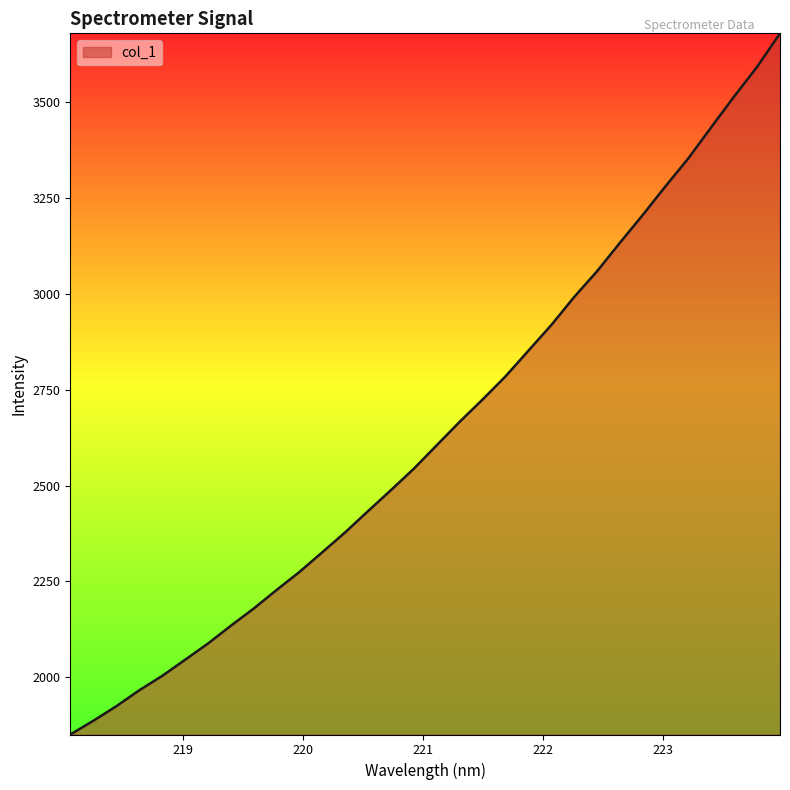

What is the minimum value shown in the chart?

1850.3